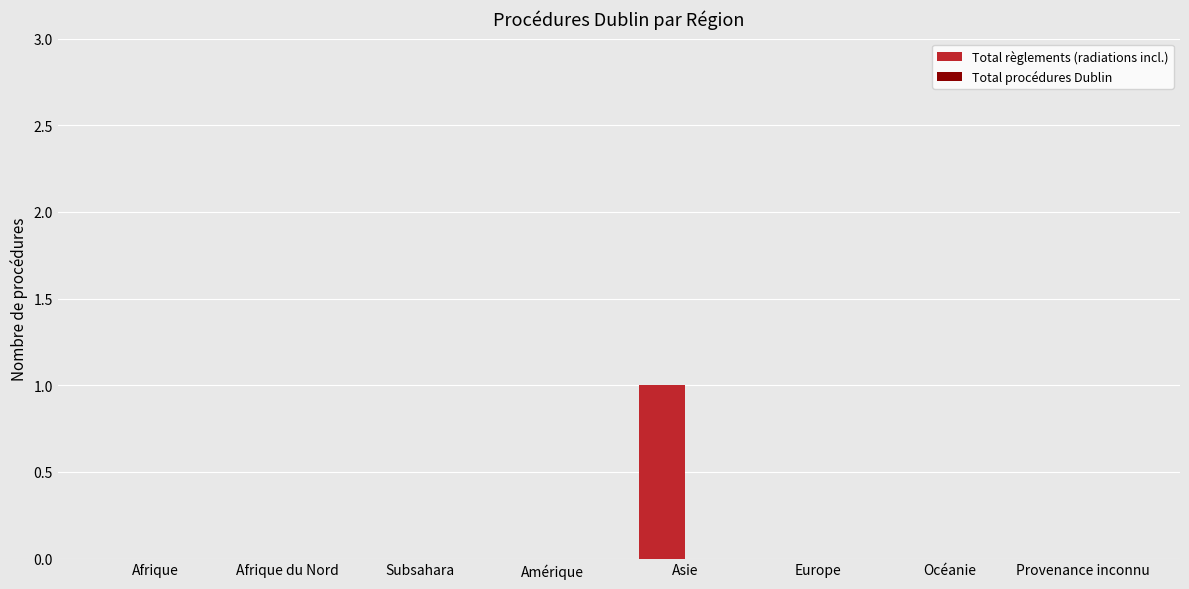

Reading left to right, transcribe all the data shown in this chart.

Afrique=0	Afrique du Nord=0	Subsahara=0	Amérique=0	Asie=1	Europe=0	Océanie=0	Provenance inconnu=0